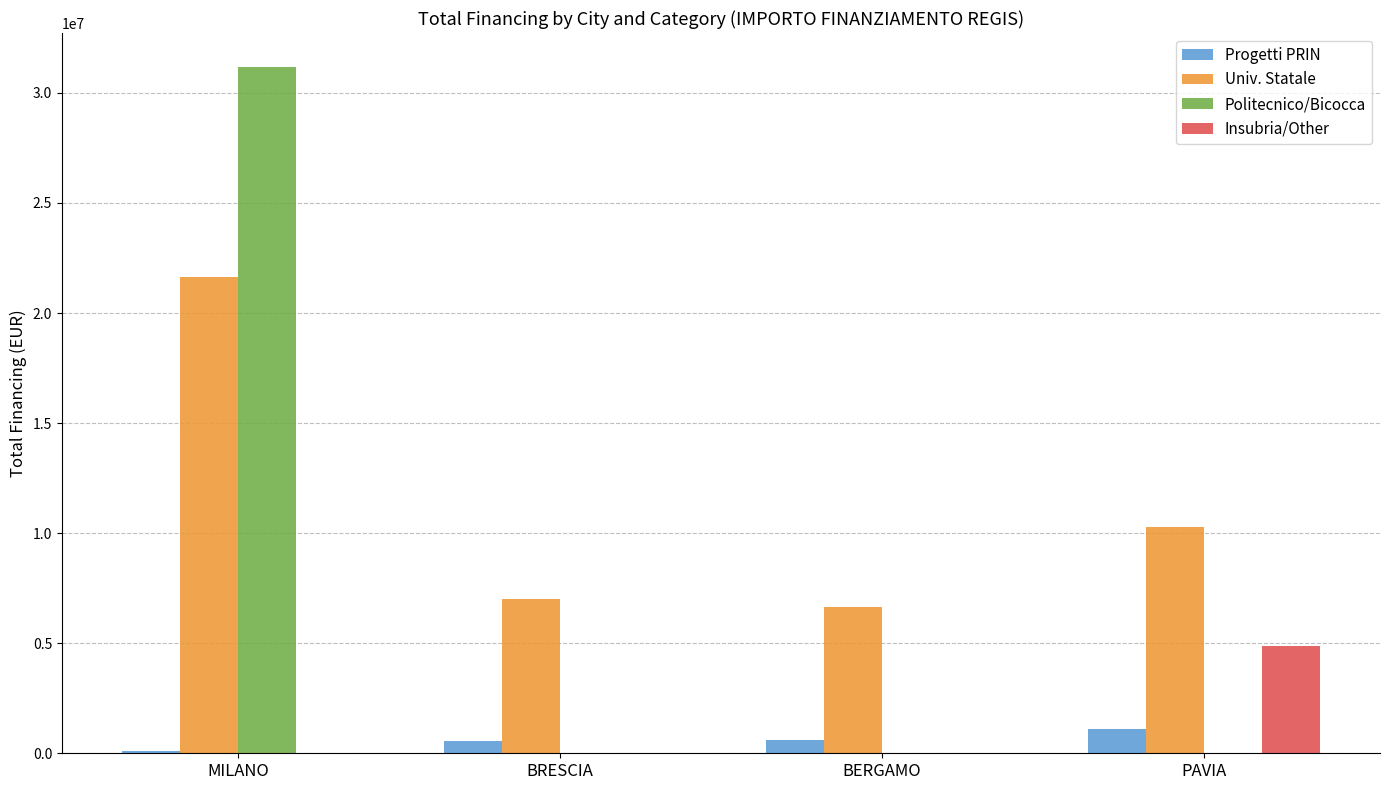

The value of Politecnico/Bicocca at PAVIA is 0.0. True or false?

True